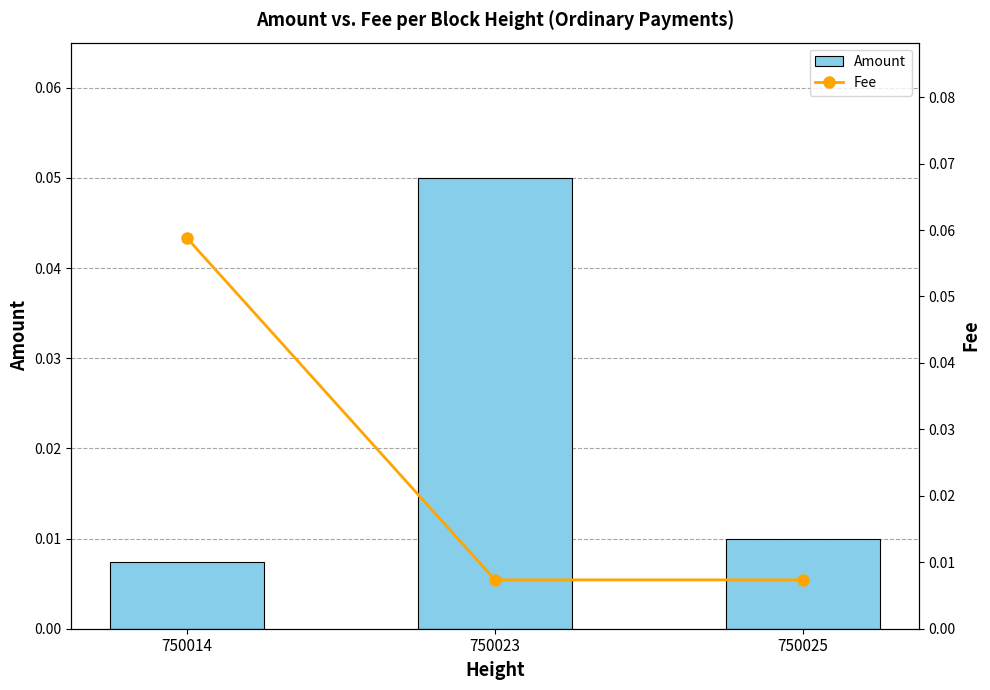

Reading left to right, transcribe all the data shown in this chart.

Amount: 0.0	0.1	0.0
Fee: 0.1	0.0	0.0